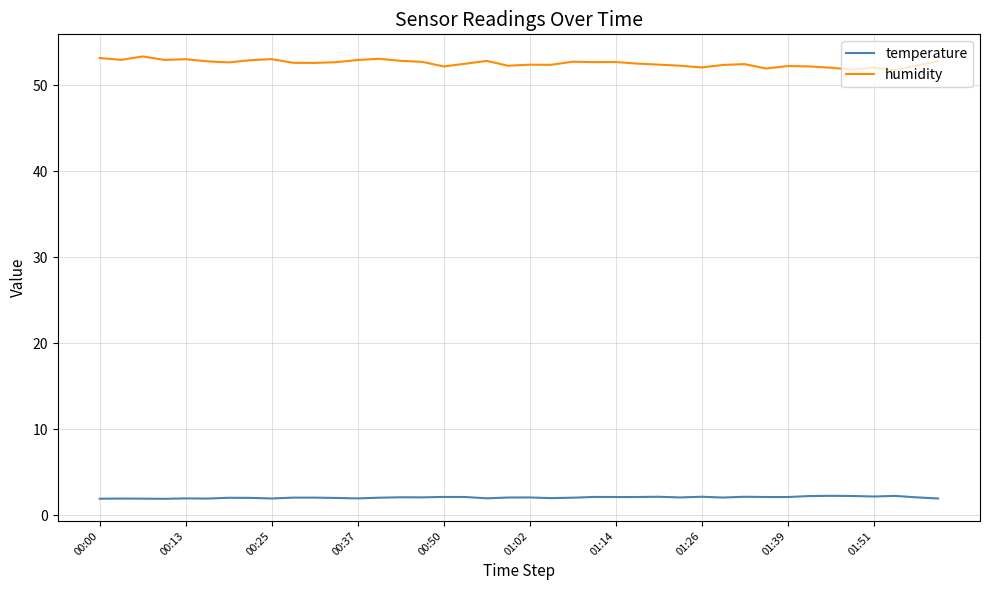

What is the sum of all temperature values?

82.2